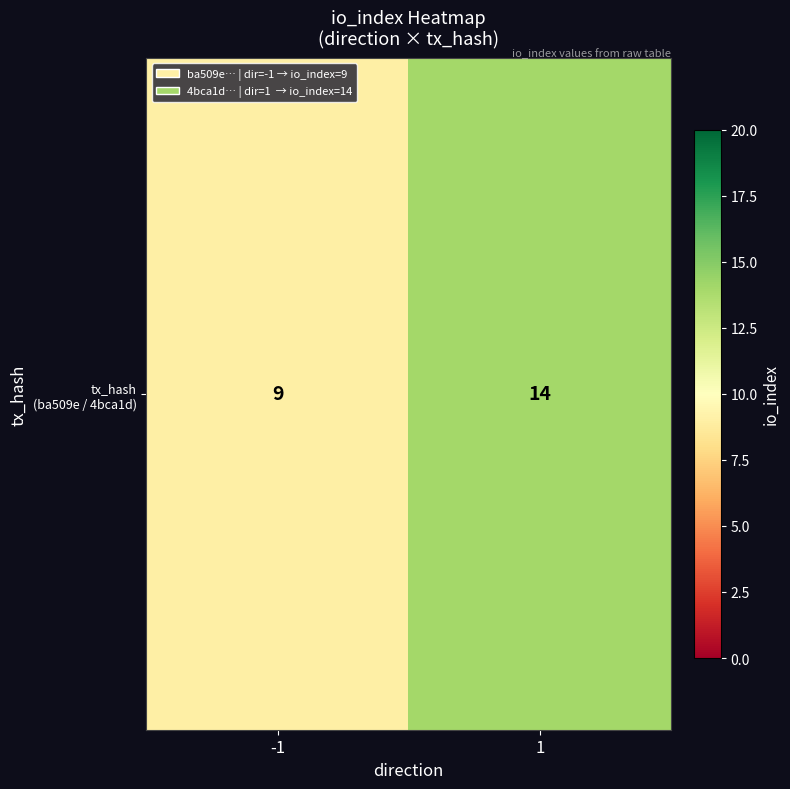

Reading left to right, what are all the values shown in this chart?

-1=9	1=14